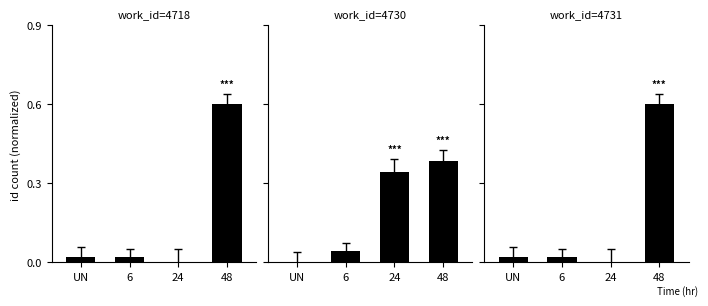

At 48, list the series in order from largest to smallest.

work_id=4718, work_id=4731, work_id=4730